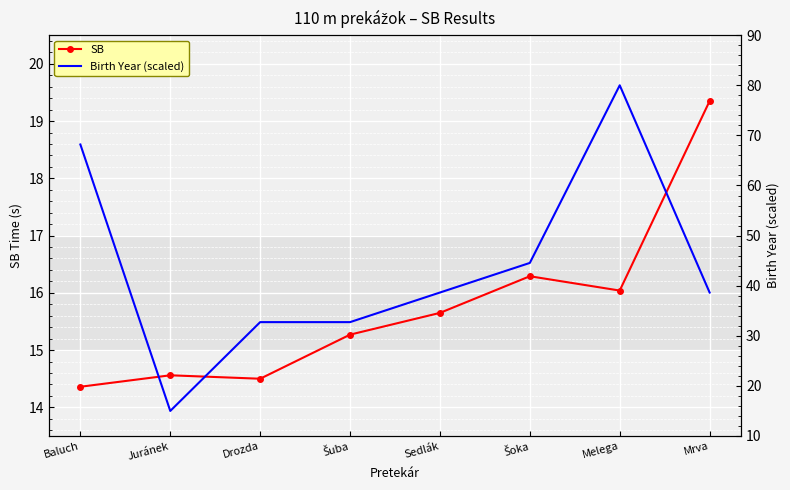

Which series has the widest spread of values?

Birth Year (scaled)